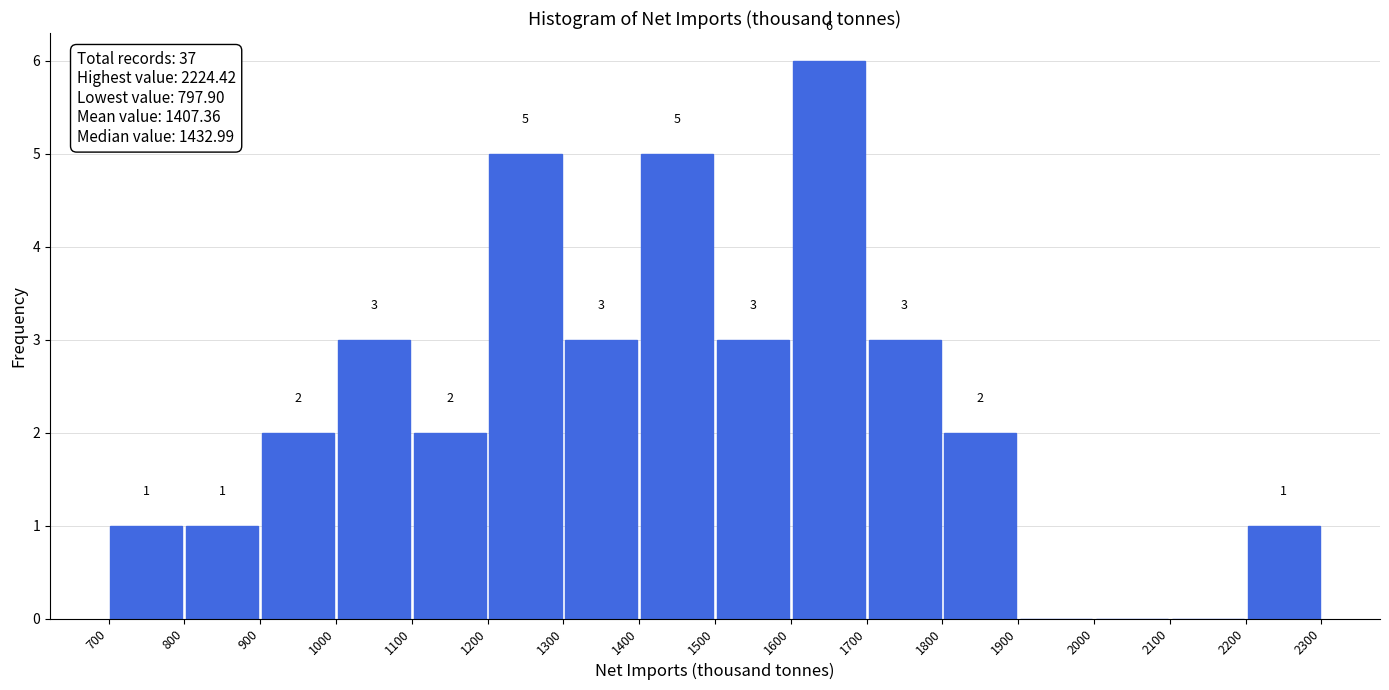

Over which range of the x-axis is the bar tallest?

1600 to 1700